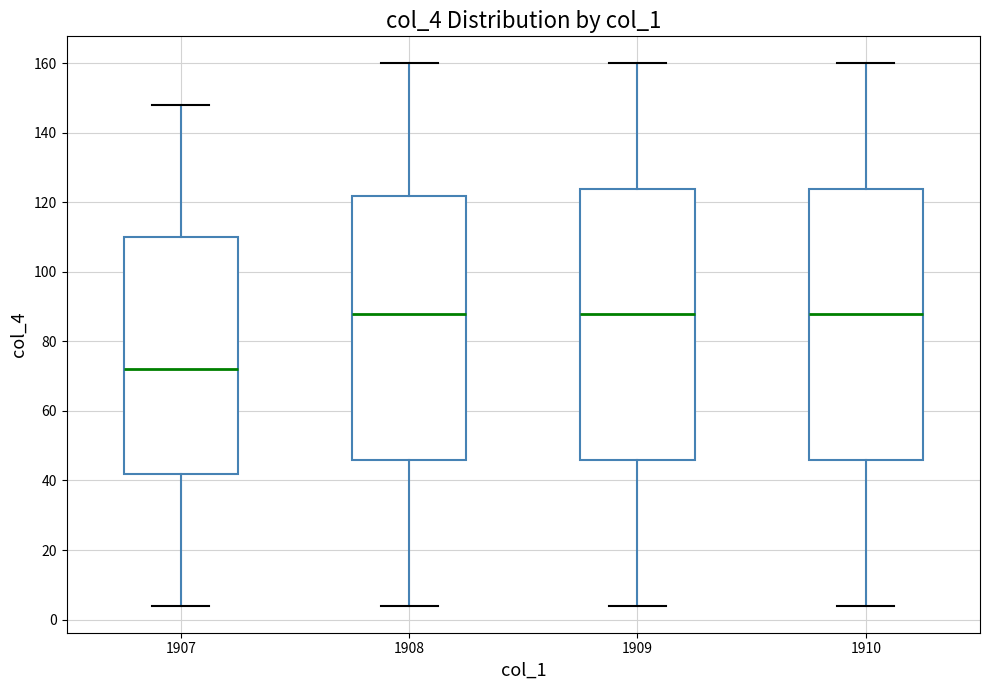

Where does the upper whisker of the box at x = 1907 end on the y-axis? The values are not printed on the chart, so give them approximately, as read against the axis.

148